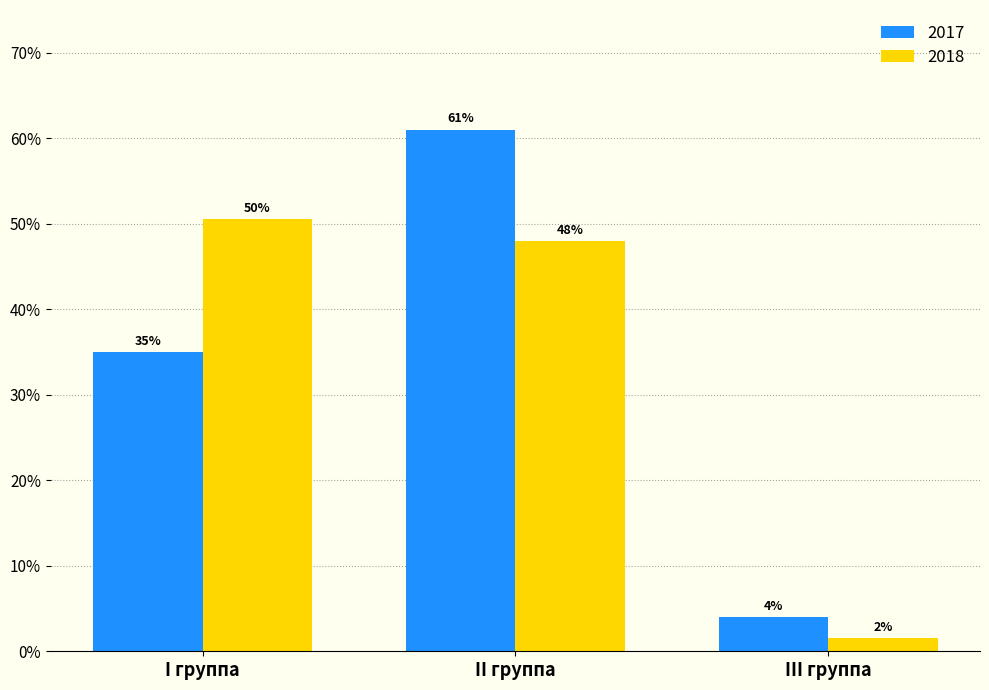

Between I группа and III группа, which is larger?

I группа